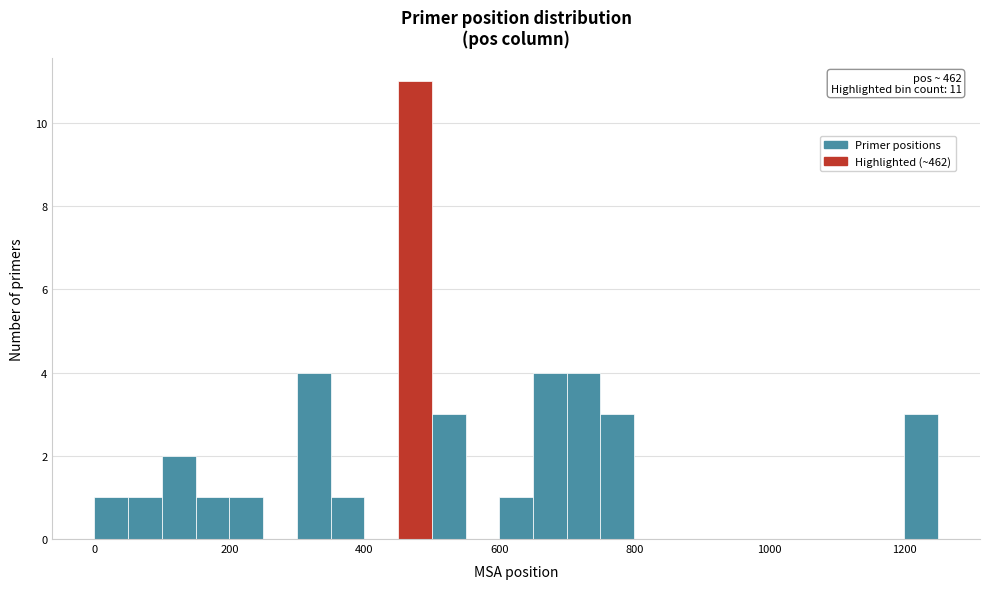

Read against the x-axis, roughly where is the centre of the tallest bar?

480